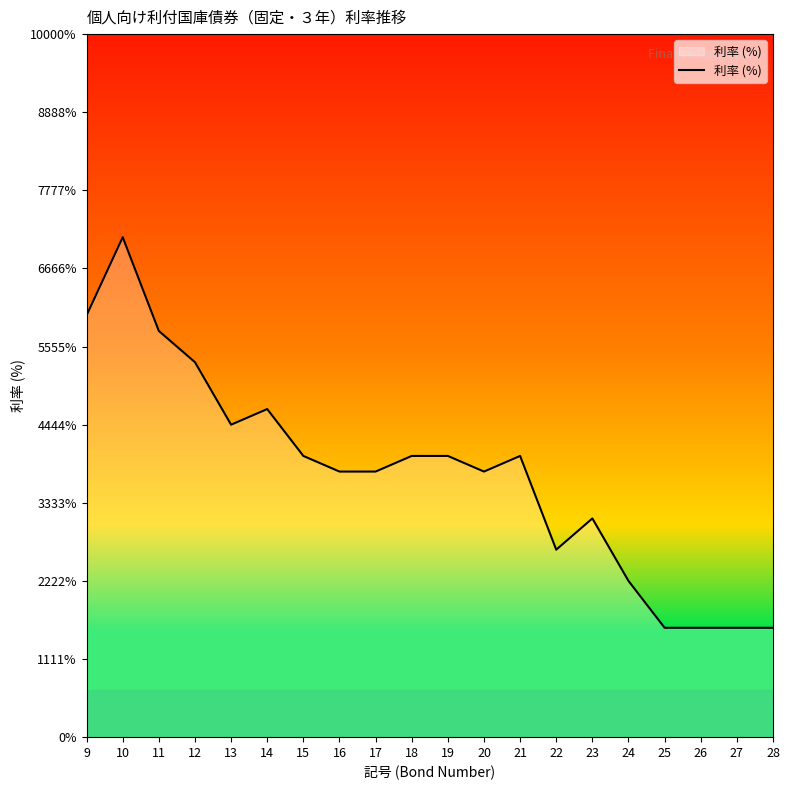

List the labels in order of value, largest first.

10, 9, 11, 12, 14, 13, 15, 18, 19, 21, 16, 17, 20, 23, 22, 24, 25, 26, 27, 28